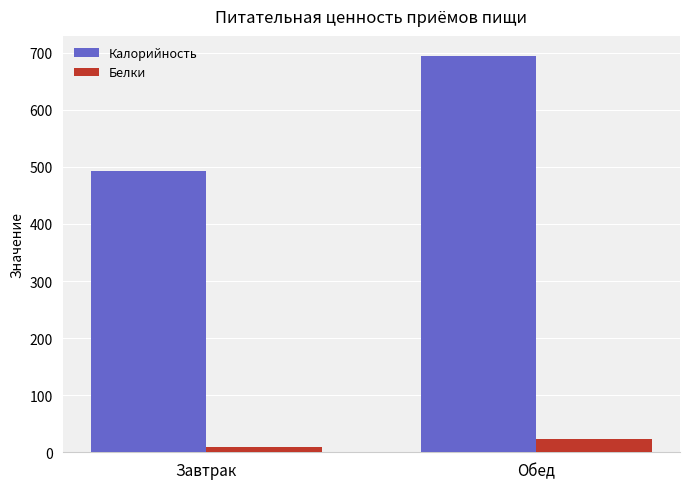

Which category has the highest value across all series?

Обед